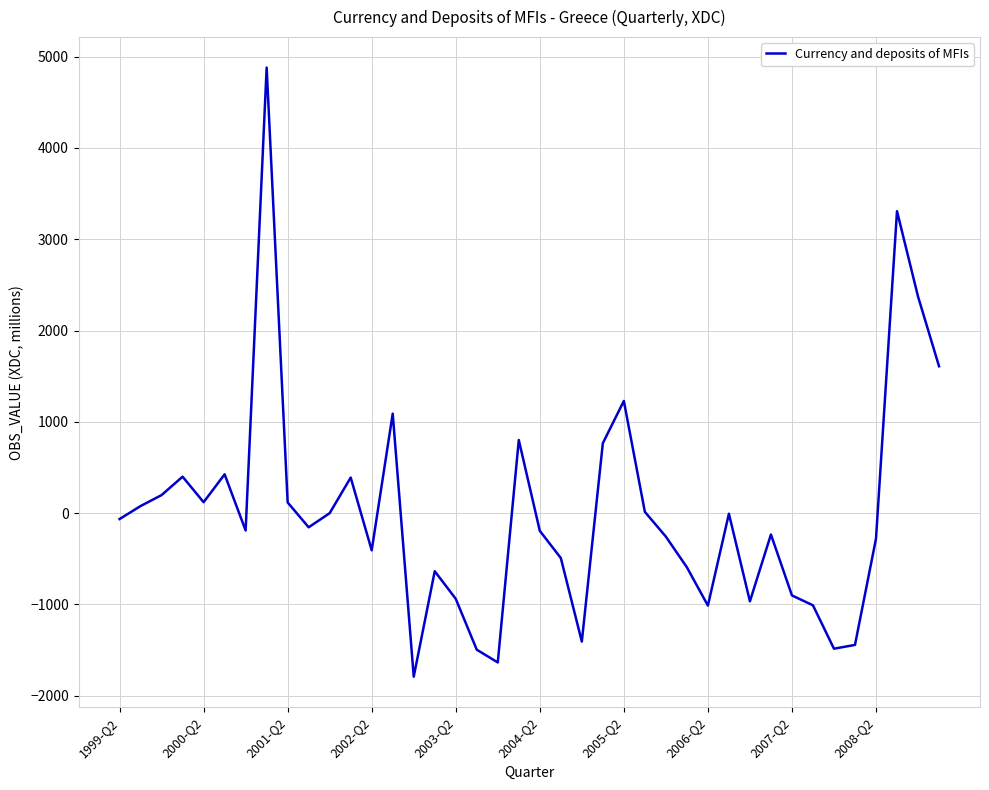

What is the difference between the maximum and minimum values?

6670.6